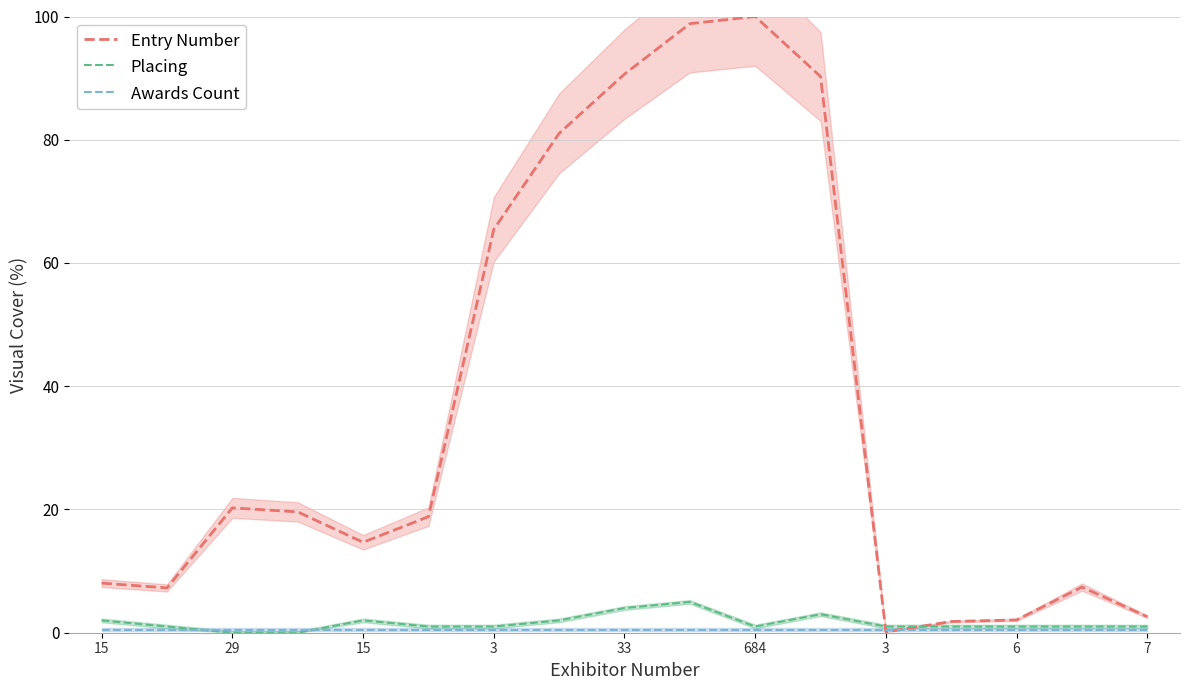

At which label does Placing first exceed 1?

15